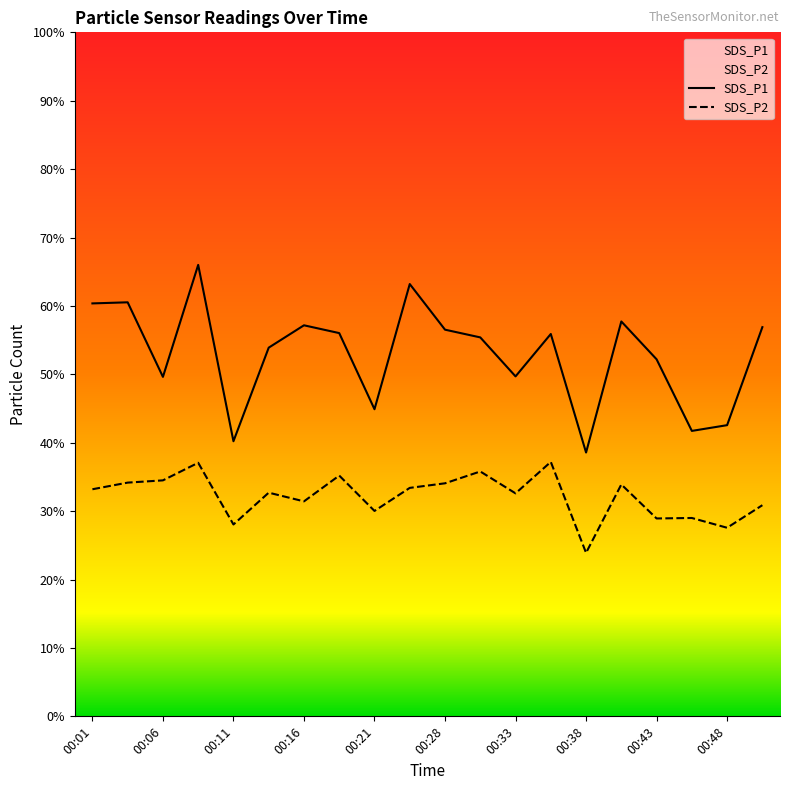

At which category is the sum across all series the highest?

00:09